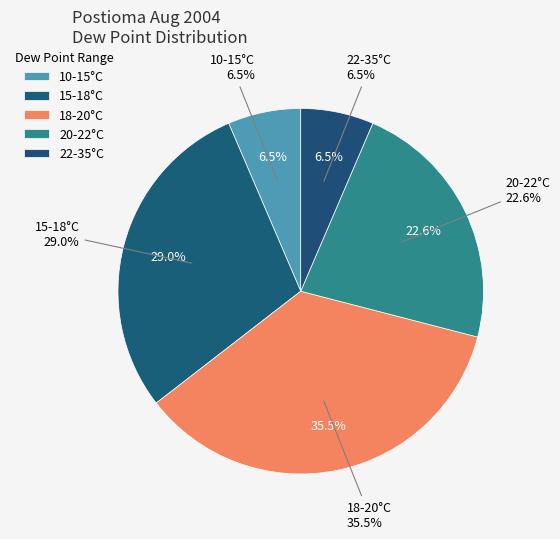

Does any single category account for the majority?

No